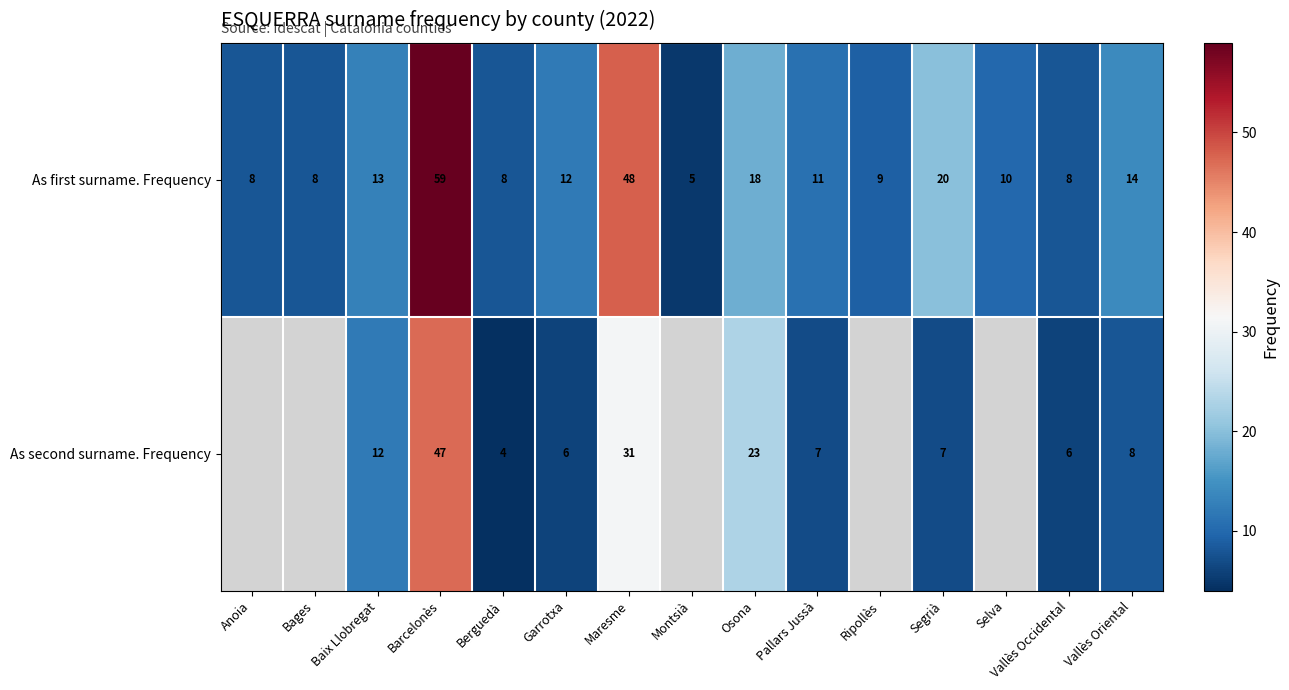

What is the spread (max minus min) of values at Vallès Oriental?

6